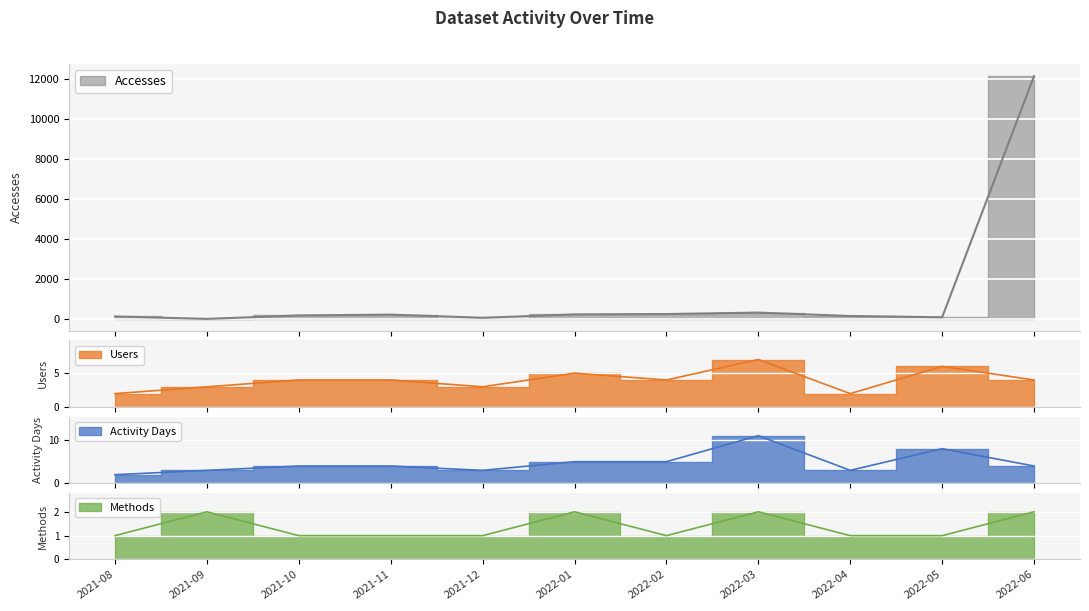

How many lines are shown in the chart?

4